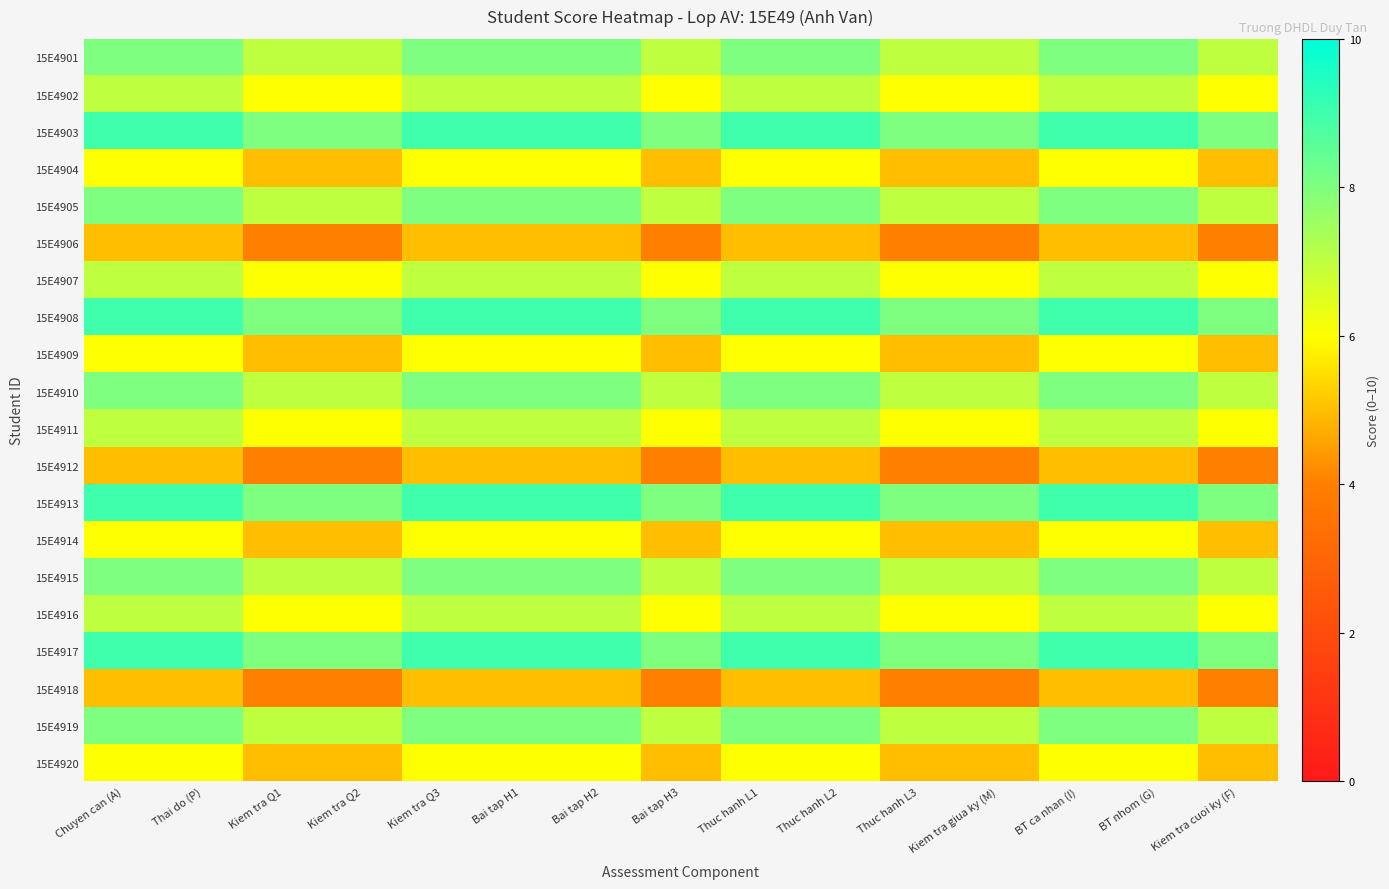

Reading left to right, list all the values displayed in this chart.

15E4901: Chuyen can (A)=8	Thai do (P)=8	Kiem tra Q1=7	Kiem tra Q2=7	Kiem tra Q3=8	Bai tap H1=8	Bai tap H2=8	Bai tap H3=7	Thuc hanh L1=8	Thuc hanh L2=8	Thuc hanh L3=7	Kiem tra giua ky (M)=7	BT ca nhan (I)=8	BT nhom (G)=8	Kiem tra cuoi ky (F)=7
15E4902: Chuyen can (A)=7	Thai do (P)=7	Kiem tra Q1=6	Kiem tra Q2=6	Kiem tra Q3=7	Bai tap H1=7	Bai tap H2=7	Bai tap H3=6	Thuc hanh L1=7	Thuc hanh L2=7	Thuc hanh L3=6	Kiem tra giua ky (M)=6	BT ca nhan (I)=7	BT nhom (G)=7	Kiem tra cuoi ky (F)=6
15E4903: Chuyen can (A)=9	Thai do (P)=9	Kiem tra Q1=8	Kiem tra Q2=8	Kiem tra Q3=9	Bai tap H1=9	Bai tap H2=9	Bai tap H3=8	Thuc hanh L1=9	Thuc hanh L2=9	Thuc hanh L3=8	Kiem tra giua ky (M)=8	BT ca nhan (I)=9	BT nhom (G)=9	Kiem tra cuoi ky (F)=8
15E4904: Chuyen can (A)=6	Thai do (P)=6	Kiem tra Q1=5	Kiem tra Q2=5	Kiem tra Q3=6	Bai tap H1=6	Bai tap H2=6	Bai tap H3=5	Thuc hanh L1=6	Thuc hanh L2=6	Thuc hanh L3=5	Kiem tra giua ky (M)=5	BT ca nhan (I)=6	BT nhom (G)=6	Kiem tra cuoi ky (F)=5
15E4905: Chuyen can (A)=8	Thai do (P)=8	Kiem tra Q1=7	Kiem tra Q2=7	Kiem tra Q3=8	Bai tap H1=8	Bai tap H2=8	Bai tap H3=7	Thuc hanh L1=8	Thuc hanh L2=8	Thuc hanh L3=7	Kiem tra giua ky (M)=7	BT ca nhan (I)=8	BT nhom (G)=8	Kiem tra cuoi ky (F)=7
15E4906: Chuyen can (A)=5	Thai do (P)=5	Kiem tra Q1=4	Kiem tra Q2=4	Kiem tra Q3=5	Bai tap H1=5	Bai tap H2=5	Bai tap H3=4	Thuc hanh L1=5	Thuc hanh L2=5	Thuc hanh L3=4	Kiem tra giua ky (M)=4	BT ca nhan (I)=5	BT nhom (G)=5	Kiem tra cuoi ky (F)=4
15E4907: Chuyen can (A)=7	Thai do (P)=7	Kiem tra Q1=6	Kiem tra Q2=6	Kiem tra Q3=7	Bai tap H1=7	Bai tap H2=7	Bai tap H3=6	Thuc hanh L1=7	Thuc hanh L2=7	Thuc hanh L3=6	Kiem tra giua ky (M)=6	BT ca nhan (I)=7	BT nhom (G)=7	Kiem tra cuoi ky (F)=6
15E4908: Chuyen can (A)=9	Thai do (P)=9	Kiem tra Q1=8	Kiem tra Q2=8	Kiem tra Q3=9	Bai tap H1=9	Bai tap H2=9	Bai tap H3=8	Thuc hanh L1=9	Thuc hanh L2=9	Thuc hanh L3=8	Kiem tra giua ky (M)=8	BT ca nhan (I)=9	BT nhom (G)=9	Kiem tra cuoi ky (F)=8
15E4909: Chuyen can (A)=6	Thai do (P)=6	Kiem tra Q1=5	Kiem tra Q2=5	Kiem tra Q3=6	Bai tap H1=6	Bai tap H2=6	Bai tap H3=5	Thuc hanh L1=6	Thuc hanh L2=6	Thuc hanh L3=5	Kiem tra giua ky (M)=5	BT ca nhan (I)=6	BT nhom (G)=6	Kiem tra cuoi ky (F)=5
15E4910: Chuyen can (A)=8	Thai do (P)=8	Kiem tra Q1=7	Kiem tra Q2=7	Kiem tra Q3=8	Bai tap H1=8	Bai tap H2=8	Bai tap H3=7	Thuc hanh L1=8	Thuc hanh L2=8	Thuc hanh L3=7	Kiem tra giua ky (M)=7	BT ca nhan (I)=8	BT nhom (G)=8	Kiem tra cuoi ky (F)=7
15E4911: Chuyen can (A)=7	Thai do (P)=7	Kiem tra Q1=6	Kiem tra Q2=6	Kiem tra Q3=7	Bai tap H1=7	Bai tap H2=7	Bai tap H3=6	Thuc hanh L1=7	Thuc hanh L2=7	Thuc hanh L3=6	Kiem tra giua ky (M)=6	BT ca nhan (I)=7	BT nhom (G)=7	Kiem tra cuoi ky (F)=6
15E4912: Chuyen can (A)=5	Thai do (P)=5	Kiem tra Q1=4	Kiem tra Q2=4	Kiem tra Q3=5	Bai tap H1=5	Bai tap H2=5	Bai tap H3=4	Thuc hanh L1=5	Thuc hanh L2=5	Thuc hanh L3=4	Kiem tra giua ky (M)=4	BT ca nhan (I)=5	BT nhom (G)=5	Kiem tra cuoi ky (F)=4
15E4913: Chuyen can (A)=9	Thai do (P)=9	Kiem tra Q1=8	Kiem tra Q2=8	Kiem tra Q3=9	Bai tap H1=9	Bai tap H2=9	Bai tap H3=8	Thuc hanh L1=9	Thuc hanh L2=9	Thuc hanh L3=8	Kiem tra giua ky (M)=8	BT ca nhan (I)=9	BT nhom (G)=9	Kiem tra cuoi ky (F)=8
15E4914: Chuyen can (A)=6	Thai do (P)=6	Kiem tra Q1=5	Kiem tra Q2=5	Kiem tra Q3=6	Bai tap H1=6	Bai tap H2=6	Bai tap H3=5	Thuc hanh L1=6	Thuc hanh L2=6	Thuc hanh L3=5	Kiem tra giua ky (M)=5	BT ca nhan (I)=6	BT nhom (G)=6	Kiem tra cuoi ky (F)=5
15E4915: Chuyen can (A)=8	Thai do (P)=8	Kiem tra Q1=7	Kiem tra Q2=7	Kiem tra Q3=8	Bai tap H1=8	Bai tap H2=8	Bai tap H3=7	Thuc hanh L1=8	Thuc hanh L2=8	Thuc hanh L3=7	Kiem tra giua ky (M)=7	BT ca nhan (I)=8	BT nhom (G)=8	Kiem tra cuoi ky (F)=7
15E4916: Chuyen can (A)=7	Thai do (P)=7	Kiem tra Q1=6	Kiem tra Q2=6	Kiem tra Q3=7	Bai tap H1=7	Bai tap H2=7	Bai tap H3=6	Thuc hanh L1=7	Thuc hanh L2=7	Thuc hanh L3=6	Kiem tra giua ky (M)=6	BT ca nhan (I)=7	BT nhom (G)=7	Kiem tra cuoi ky (F)=6
15E4917: Chuyen can (A)=9	Thai do (P)=9	Kiem tra Q1=8	Kiem tra Q2=8	Kiem tra Q3=9	Bai tap H1=9	Bai tap H2=9	Bai tap H3=8	Thuc hanh L1=9	Thuc hanh L2=9	Thuc hanh L3=8	Kiem tra giua ky (M)=8	BT ca nhan (I)=9	BT nhom (G)=9	Kiem tra cuoi ky (F)=8
15E4918: Chuyen can (A)=5	Thai do (P)=5	Kiem tra Q1=4	Kiem tra Q2=4	Kiem tra Q3=5	Bai tap H1=5	Bai tap H2=5	Bai tap H3=4	Thuc hanh L1=5	Thuc hanh L2=5	Thuc hanh L3=4	Kiem tra giua ky (M)=4	BT ca nhan (I)=5	BT nhom (G)=5	Kiem tra cuoi ky (F)=4
15E4919: Chuyen can (A)=8	Thai do (P)=8	Kiem tra Q1=7	Kiem tra Q2=7	Kiem tra Q3=8	Bai tap H1=8	Bai tap H2=8	Bai tap H3=7	Thuc hanh L1=8	Thuc hanh L2=8	Thuc hanh L3=7	Kiem tra giua ky (M)=7	BT ca nhan (I)=8	BT nhom (G)=8	Kiem tra cuoi ky (F)=7
15E4920: Chuyen can (A)=6	Thai do (P)=6	Kiem tra Q1=5	Kiem tra Q2=5	Kiem tra Q3=6	Bai tap H1=6	Bai tap H2=6	Bai tap H3=5	Thuc hanh L1=6	Thuc hanh L2=6	Thuc hanh L3=5	Kiem tra giua ky (M)=5	BT ca nhan (I)=6	BT nhom (G)=6	Kiem tra cuoi ky (F)=5